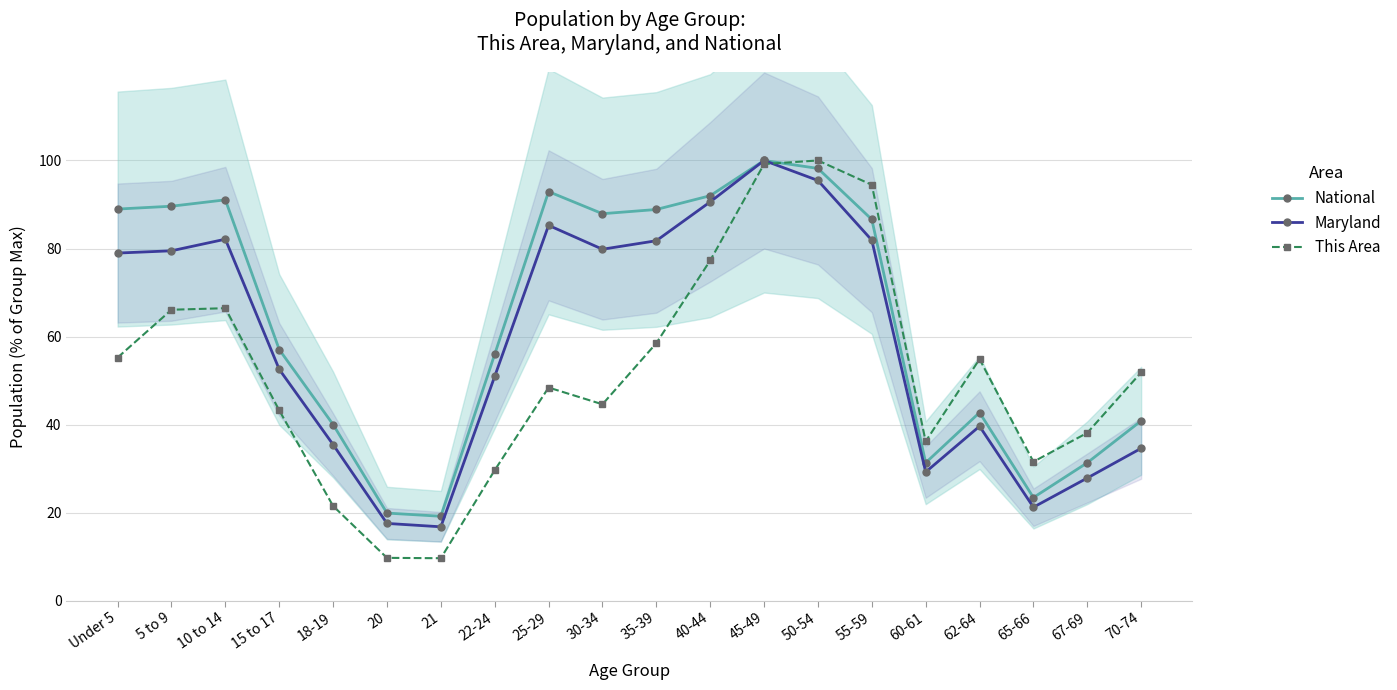

Rank the categories by Maryland value from highest to lowest.

45-49, 50-54, 40-44, 25-29, 10 to 14, 55-59, 35-39, 30-34, 5 to 9, Under 5, 15 to 17, 22-24, 62-64, 18-19, 70-74, 60-61, 67-69, 65-66, 20, 21